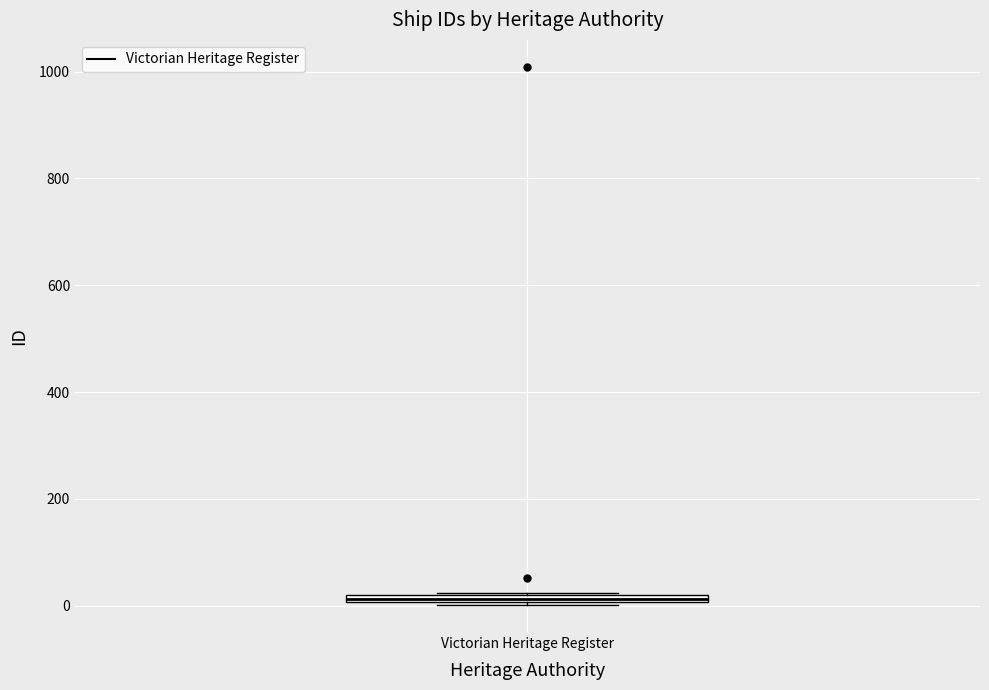

Where is the lower edge of the box for Victorian Heritage Register on the y-axis? The values are not printed on the chart, so give them approximately, as read against the axis.

0